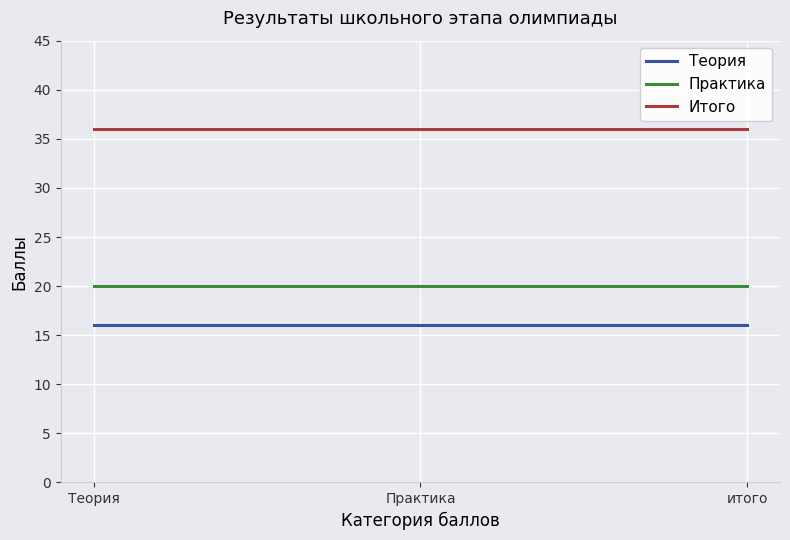

True or false: Теория has a value of 9 at Теория.

False